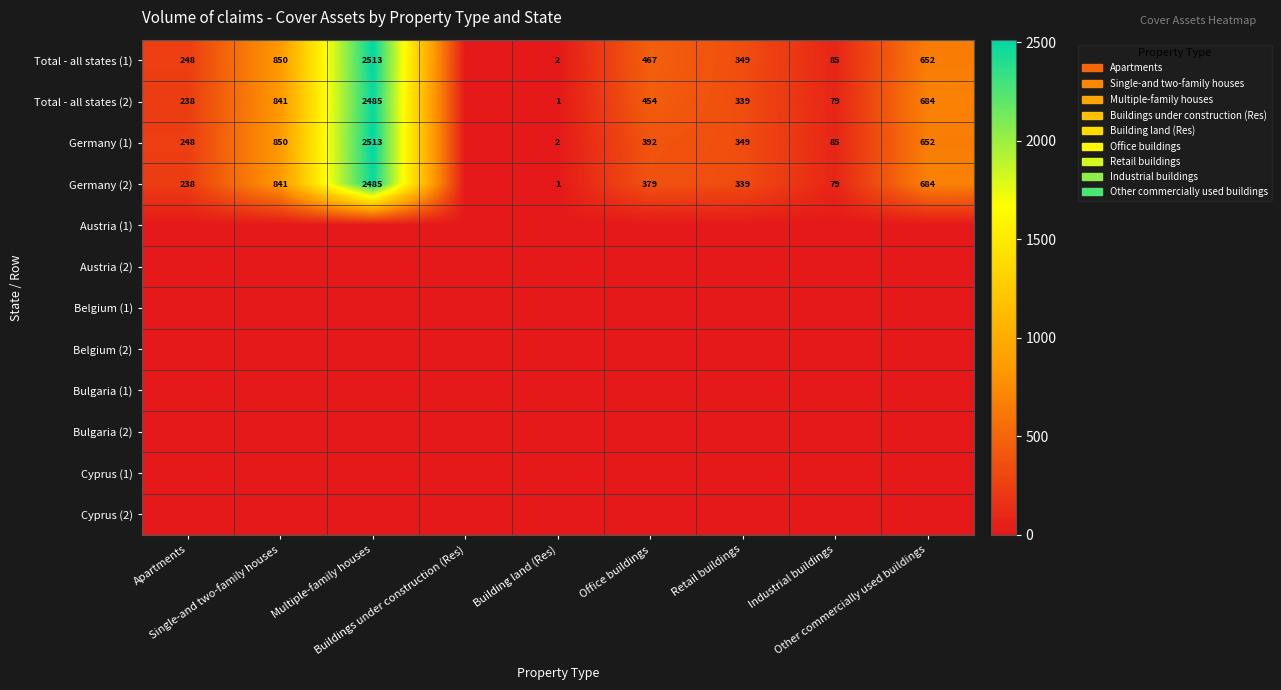

At how many categories does at least one series exceed 2180?

1